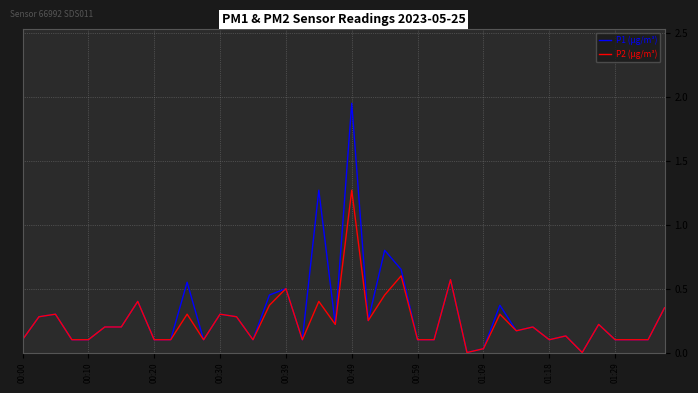

Which series has the widest spread of values?

P1 (µg/m³)